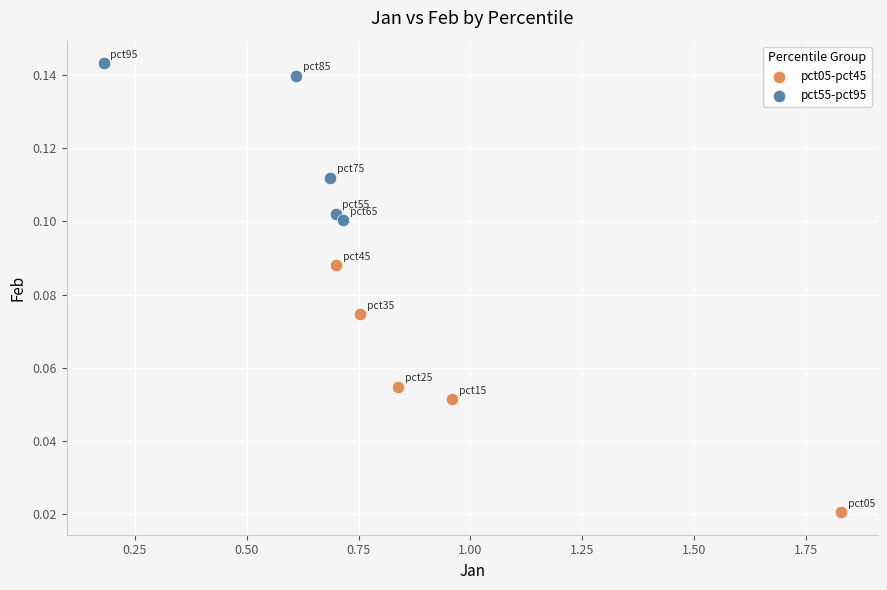

Which series reaches the maximum Y coordinate?

pct55-pct95